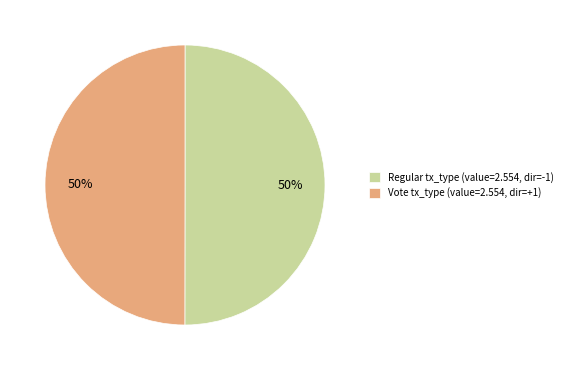

To the nearest percent, what percentage of the pie is Vote?

50%